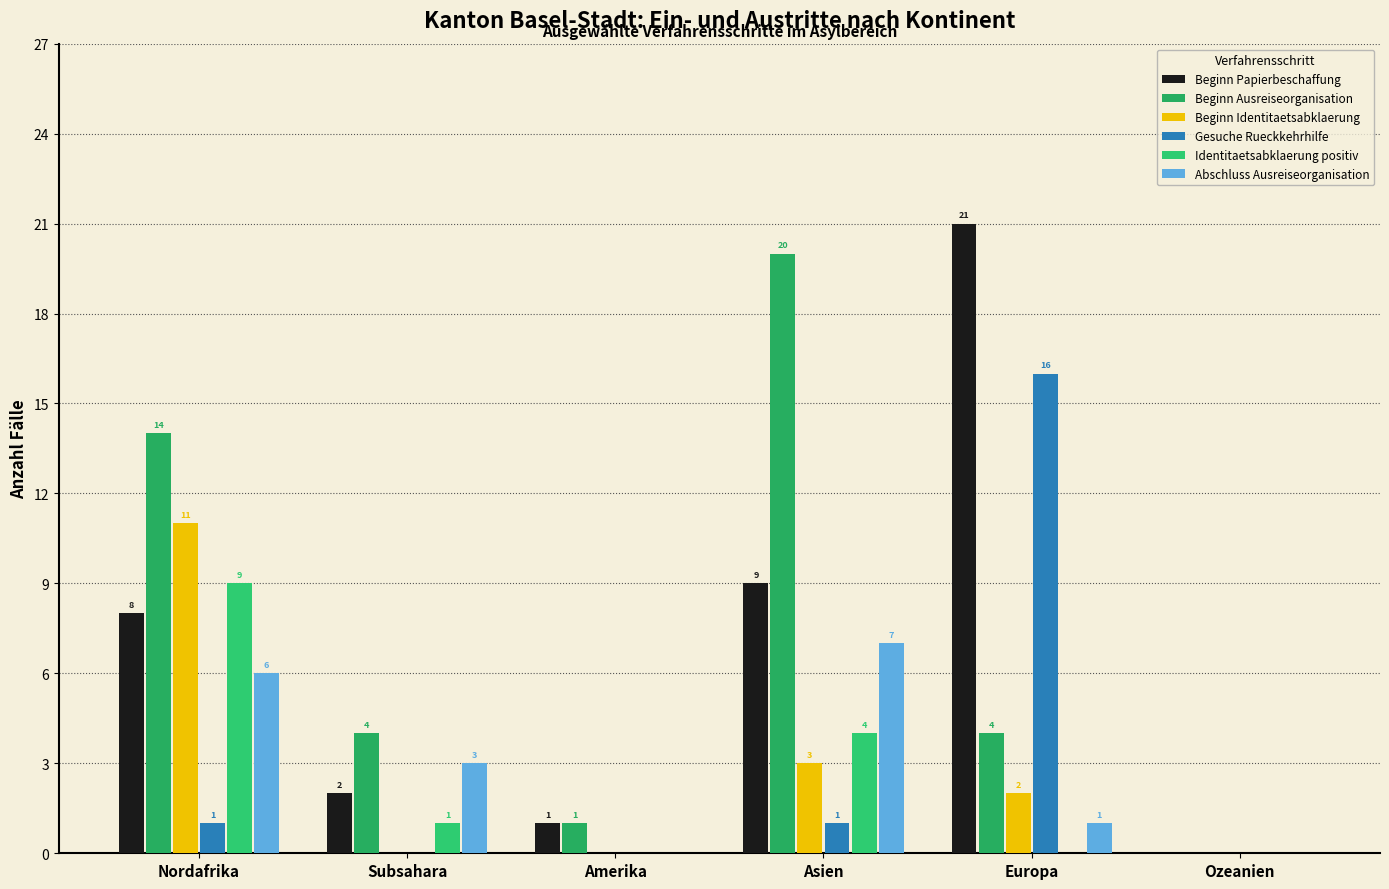

What is the value of the Identitaetsabklaerung positiv bar at the 2nd from the left?

1